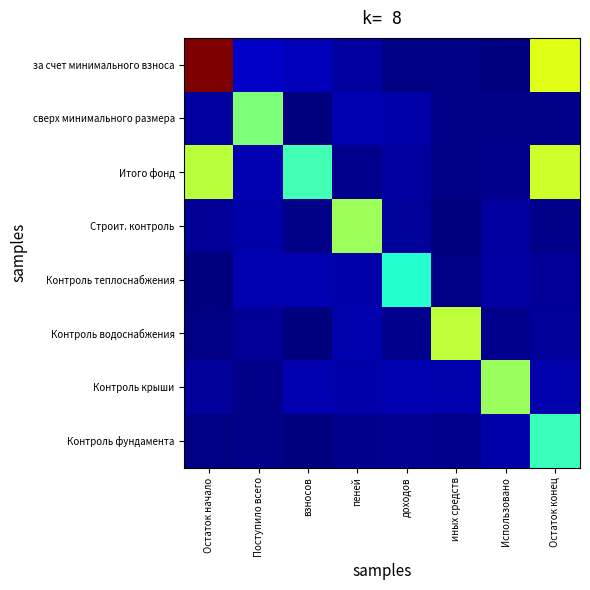

Reading right to left, extract all data points from this chart.

за счет минимального взноса: Остаток конец=67.6	Использовано=0.3	иных средств=0.8	доходов=0.8	пеней=3.0	взносов=5.7	Поступило всего=6.8	Остаток начало=108.7
сверх минимального размера: Остаток конец=0.9	Использовано=0.9	иных средств=1.1	доходов=4.2	пеней=4.8	взносов=0.1	Поступило всего=54.4	Остаток начало=3.0
Итого фонд: Остаток конец=65.1	Использовано=1.5	иных средств=0.7	доходов=3.1	пеней=1.5	взносов=47.1	Поступило всего=4.7	Остаток начало=62.7
Строит. контроль: Остаток конец=0.9	Использовано=3.0	иных средств=0.2	доходов=3.0	пеней=58.6	взносов=1.0	Поступило всего=3.9	Остаток начало=2.3
Контроль теплоснабжения: Остаток конец=2.2	Использовано=3.4	иных средств=0.5	доходов=43.0	пеней=4.0	взносов=4.8	Поступило всего=4.7	Остаток начало=0.3
Контроль водоснабжения: Остаток конец=2.6	Использовано=1.6	иных средств=63.1	доходов=1.3	пеней=4.5	взносов=0.2	Поступило всего=2.5	Остаток начало=0.6
Контроль крыши: Остаток конец=4.6	Использовано=58.4	иных средств=4.5	доходов=4.7	пеней=3.9	взносов=4.8	Поступило всего=0.9	Остаток начало=2.7
Контроль фундамента: Остаток конец=45.8	Использовано=4.1	иных средств=1.4	доходов=1.9	пеней=1.6	взносов=0.2	Поступило всего=1.0	Остаток начало=0.4